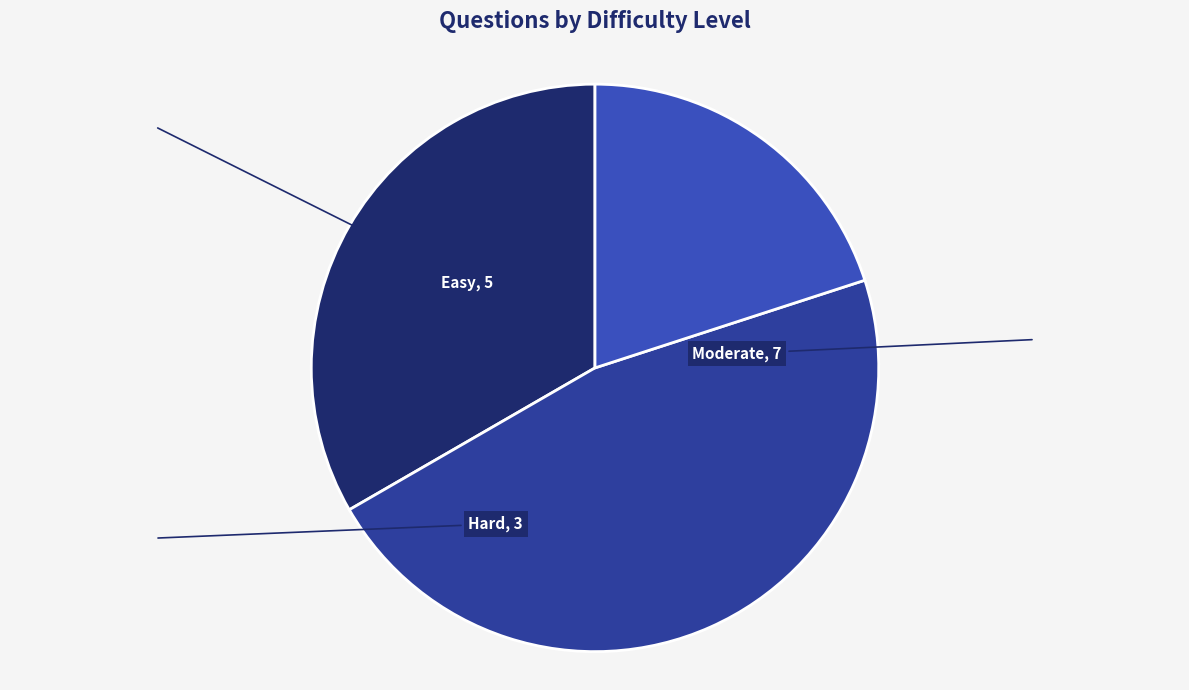

What is the largest slice in the pie chart?

Moderate